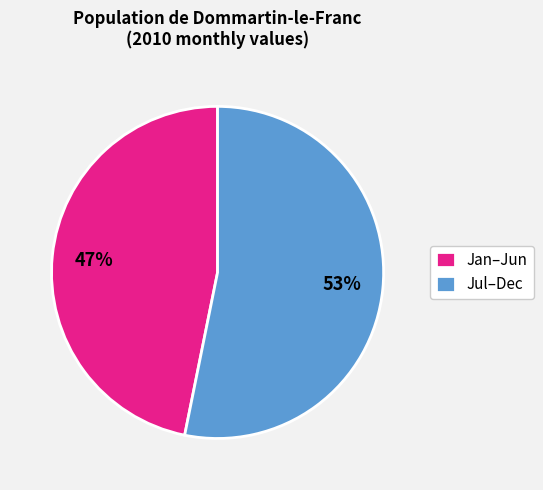

How many segments does this pie chart have?

2